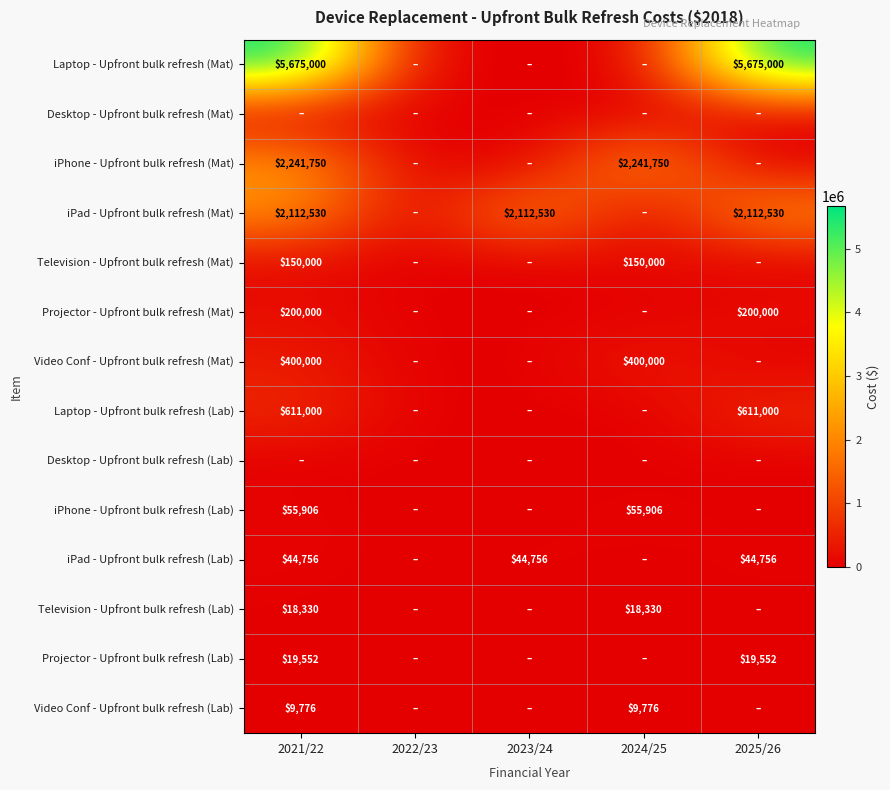

The iPhone - Upfront bulk refresh (Lab) series shows 21412 at 2024/25. True or false?

False